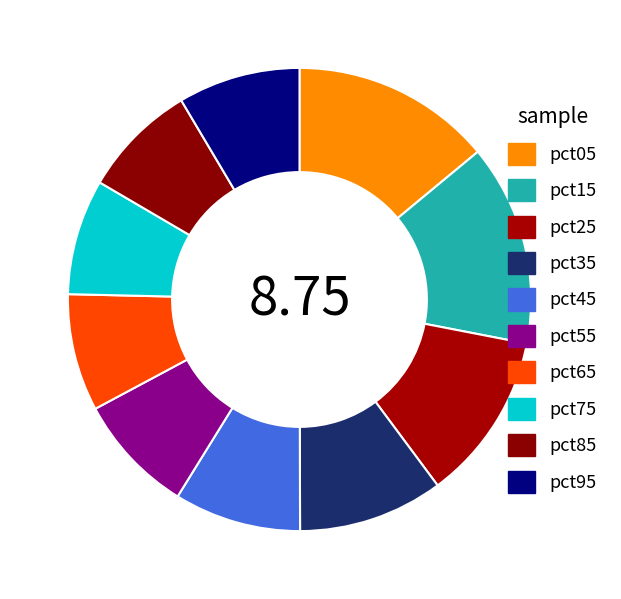

Combined, do pct25 and pct45 account for over 50%?

No